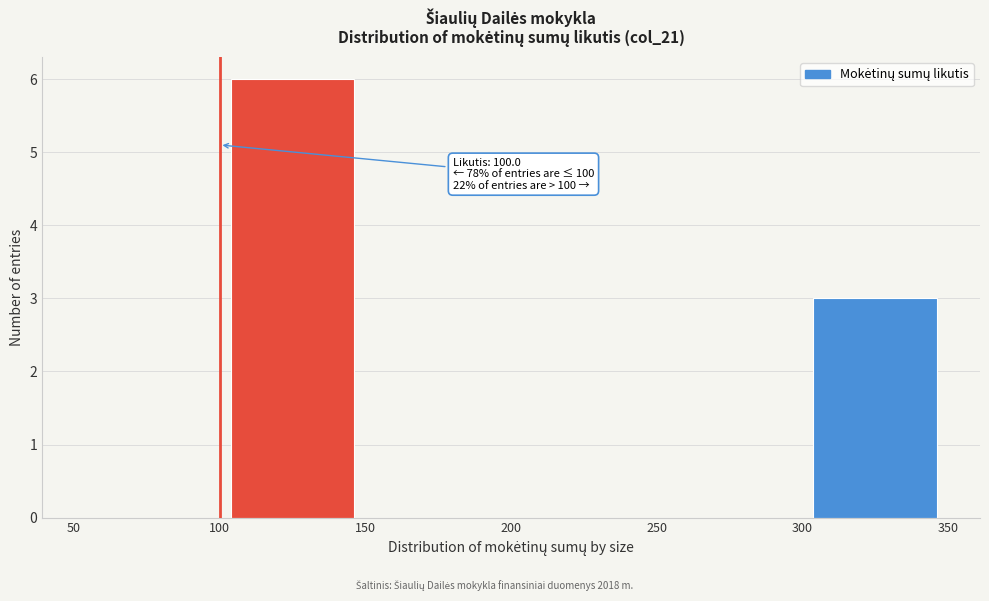

Which range on the x-axis has the tallest bar?

100 to 150